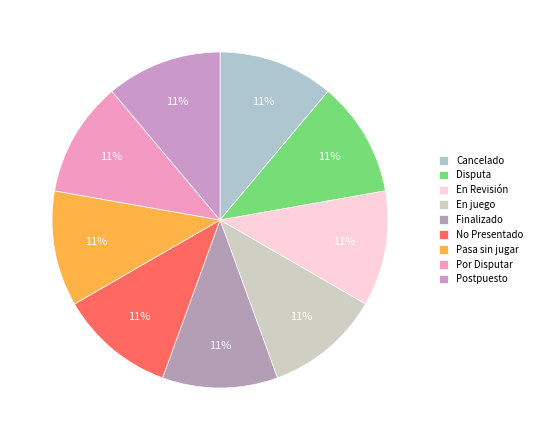

To the nearest percent, what is the difference between the No Presentado and En juego slice percentages?

0%